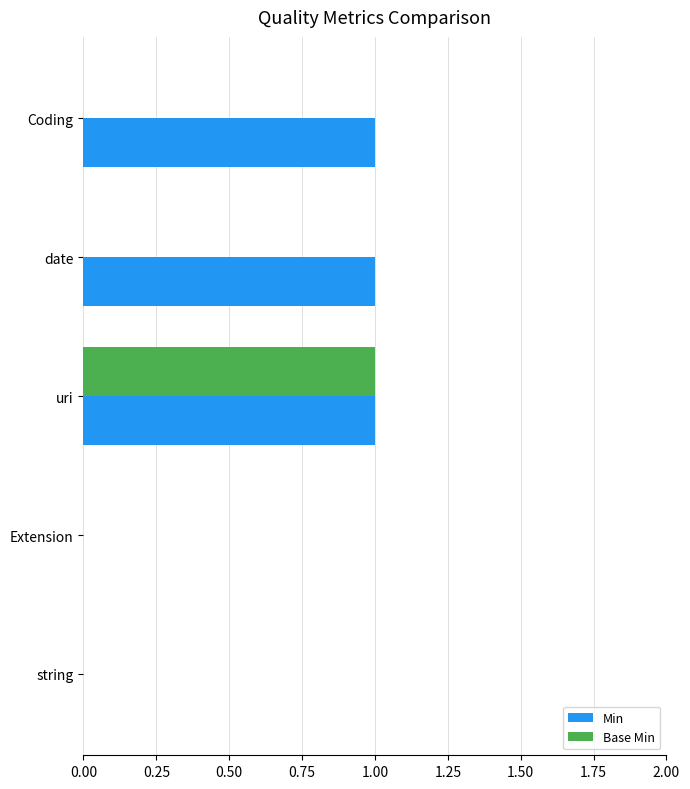

At which category is the sum across all series the highest?

uri